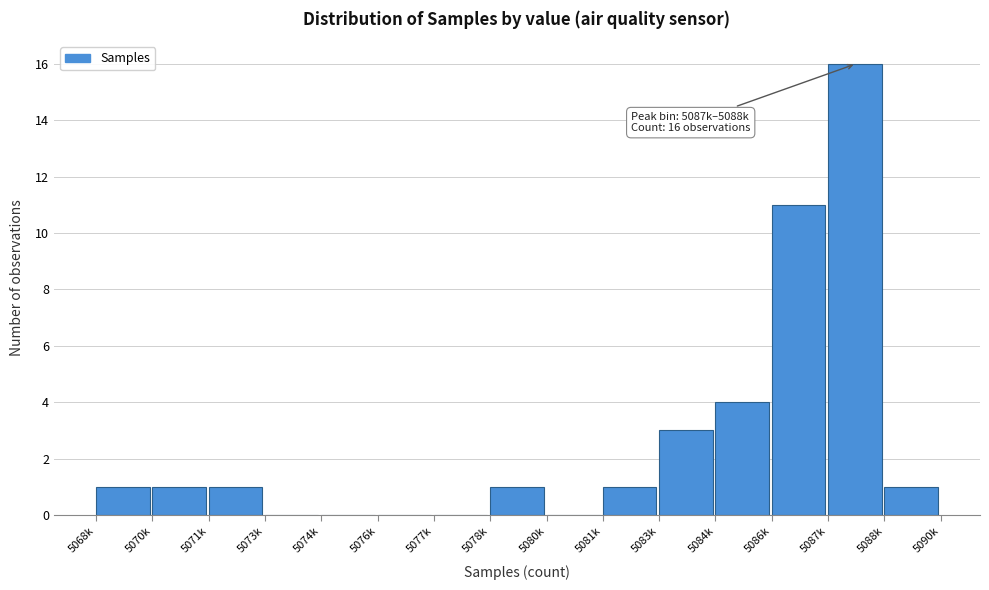

Reading left to right, extract all data points from this chart.

5068k=1	5070k=1	5071k=1	5073k=0	5074k=0	5076k=0	5077k=0	5078k=1	5080k=0	5081k=1	5083k=3	5084k=4	5086k=11	5087k=16	5088k=1